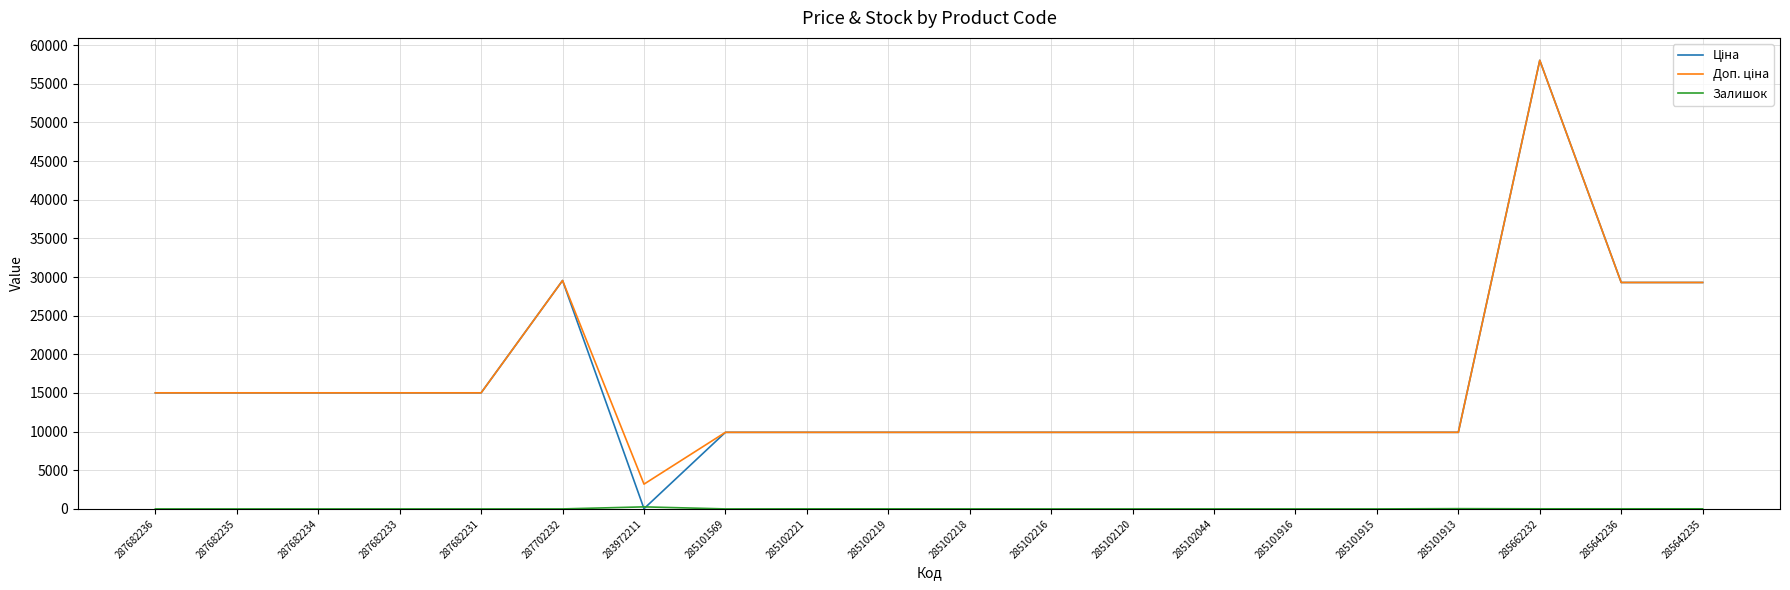

What is the difference between the highest and lowest values at 285102120?

9908.5